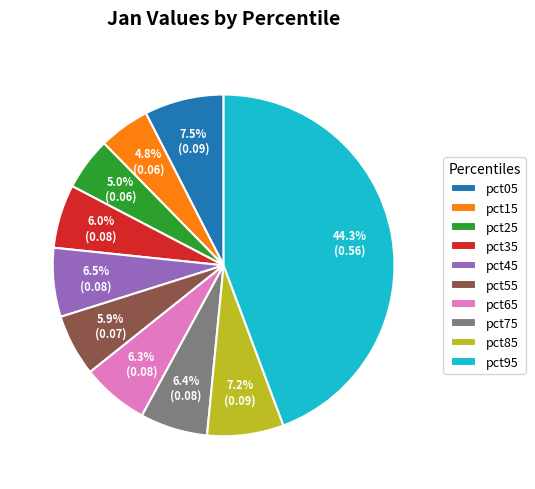

How many slices are in this pie chart?

10